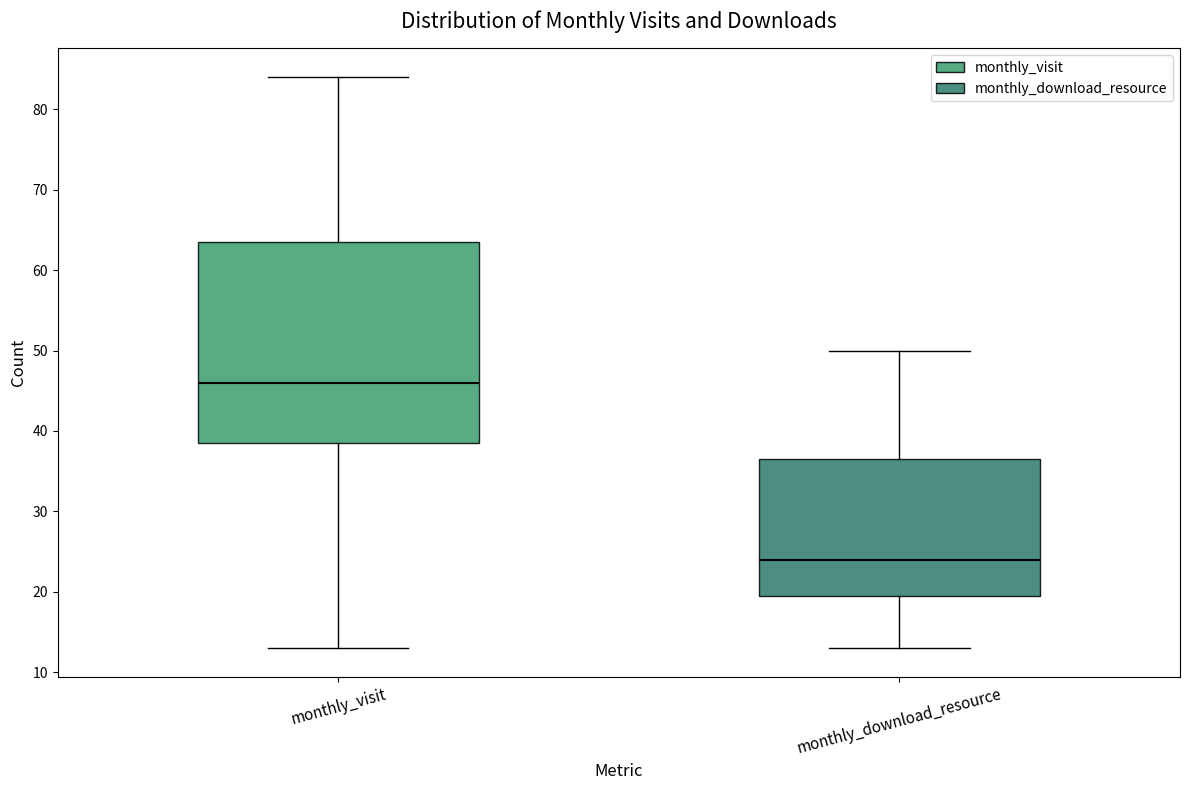

Reading left to right, transcribe this box plot: for each box, give where its median line is, the range the box spans, and where its two whiskers end, as read against the y-axis. The values are not printed on the chart, so give them approximately, as read against the axis.

monthly_visit: median 46, box 39 to 64, whiskers 13 to 84
monthly_download_resource: median 24, box 20 to 37, whiskers 13 to 50